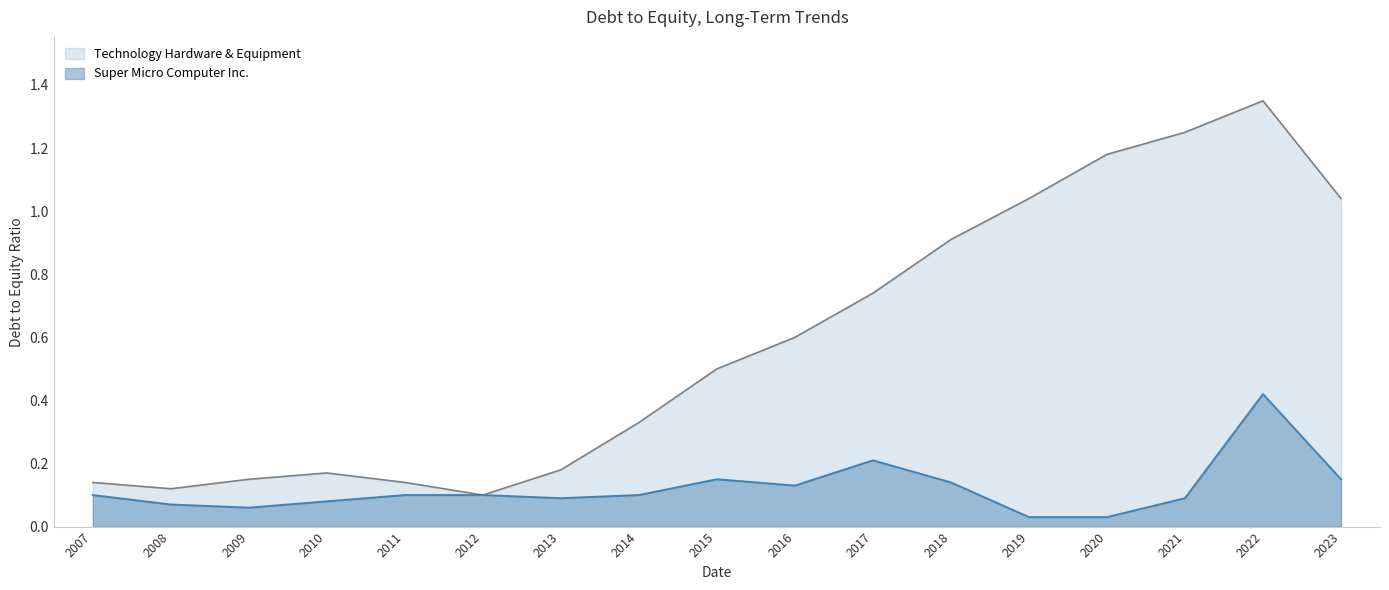

What is the difference between the second highest and second lowest values in the Technology Hardware & Equipment series?

1.1